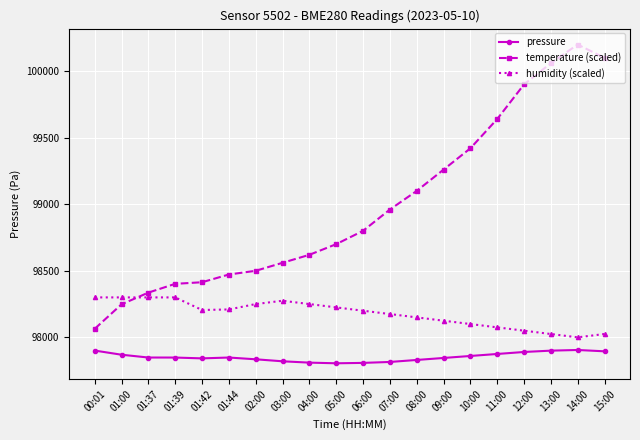

What are all the series names shown in the legend?

pressure, temperature (scaled), humidity (scaled)